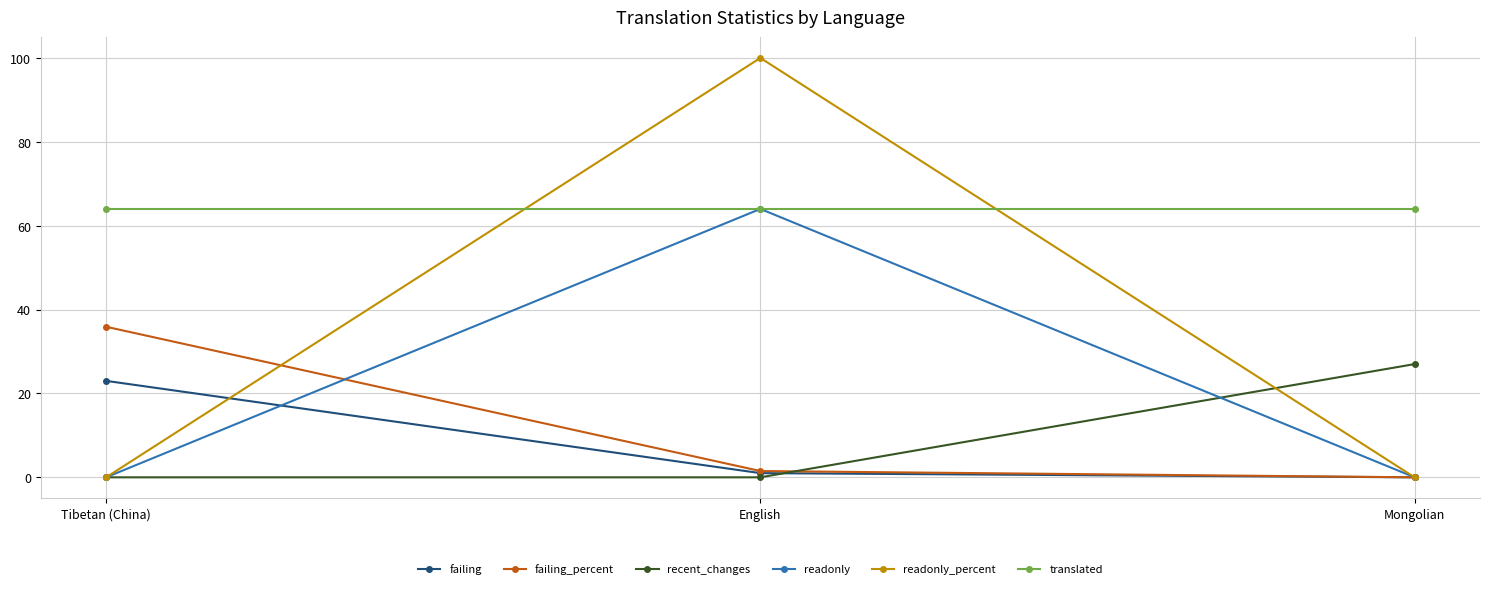

What is the difference between the highest and lowest values at English?

100.0